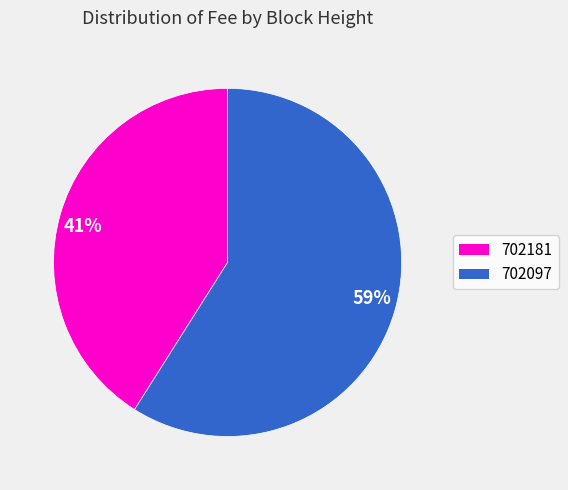

Which has a higher value, 41% or 59%?

59%